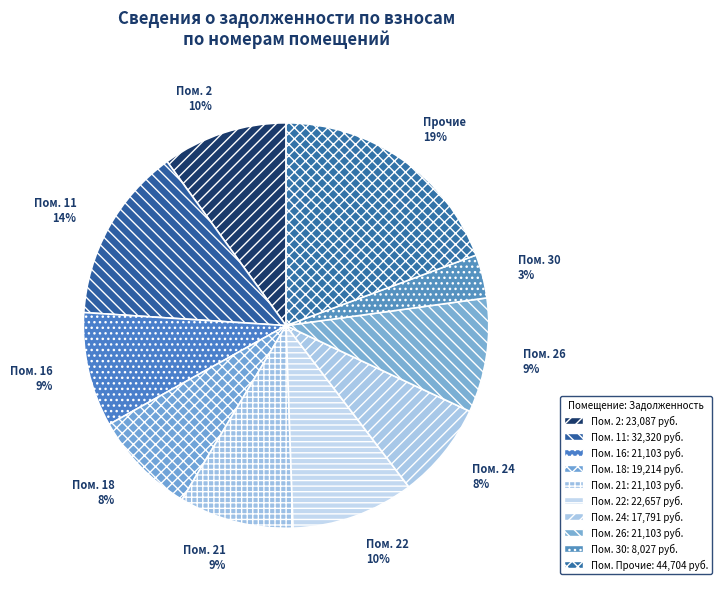

How many slices are in this pie chart?

10